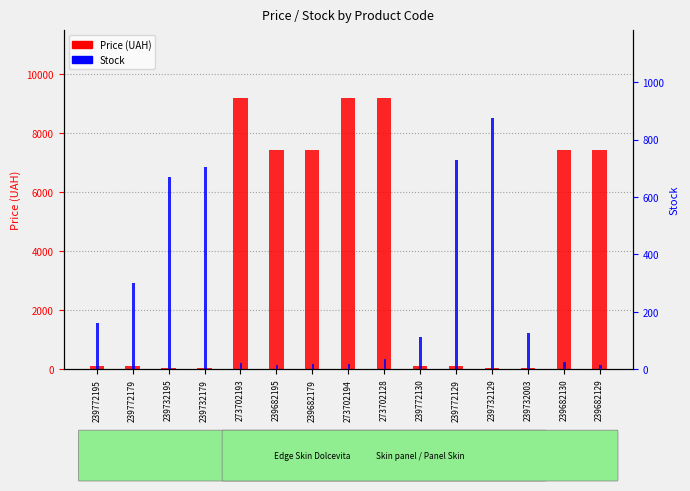

Where is Stock nearest to the value 445?

239772179